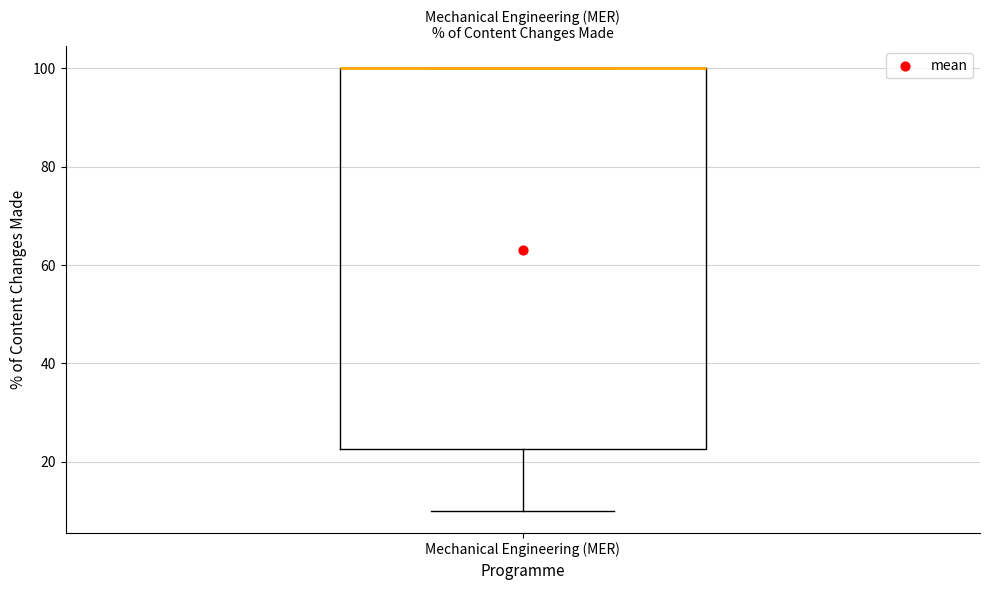

Read this box plot against the y-axis: the position of the median line, the range covered by the box, and the ends of both whiskers. The values are not printed on the chart, so give them approximately, as read against the axis.

median 100 (drawn on the box's upper edge), box 22 to 100, whiskers 10 to 100